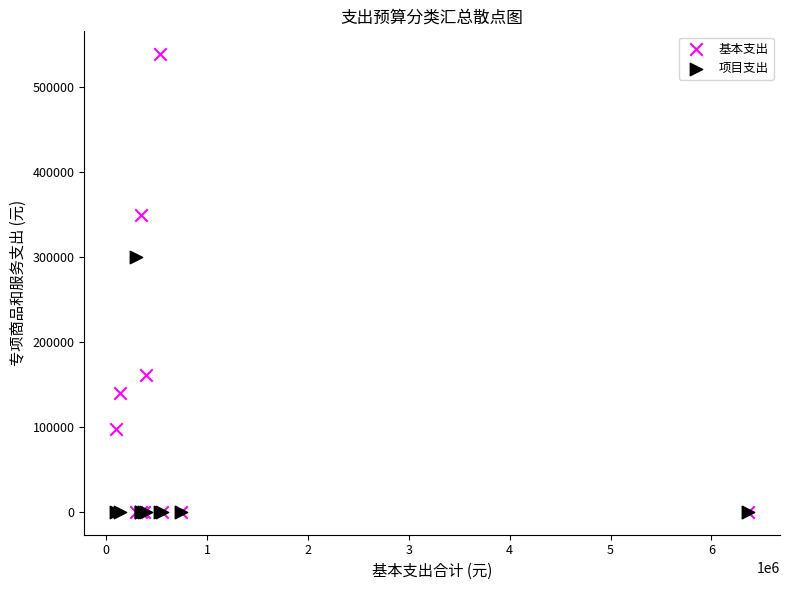

Which series reaches the maximum Y coordinate?

基本支出